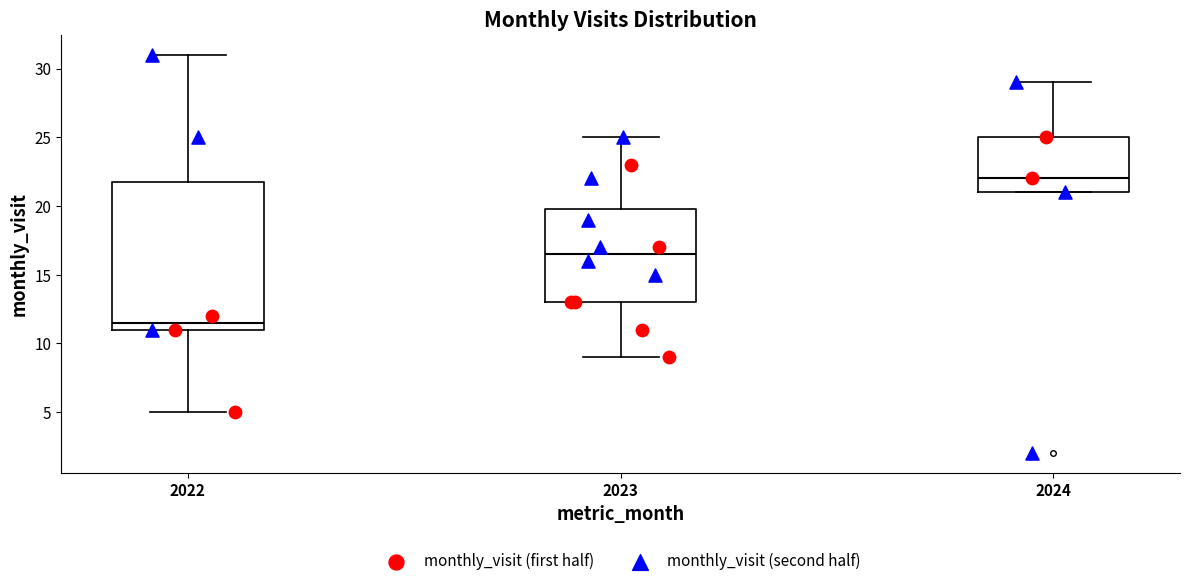

Which box's median line is the highest?

2024